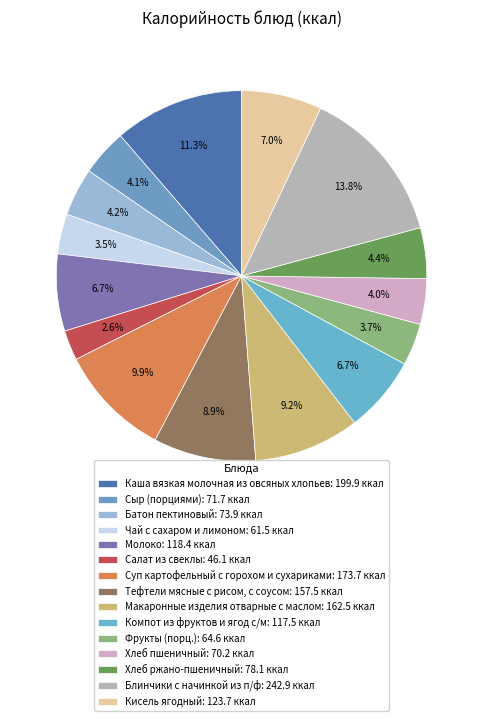

How many segments does this pie chart have?

15